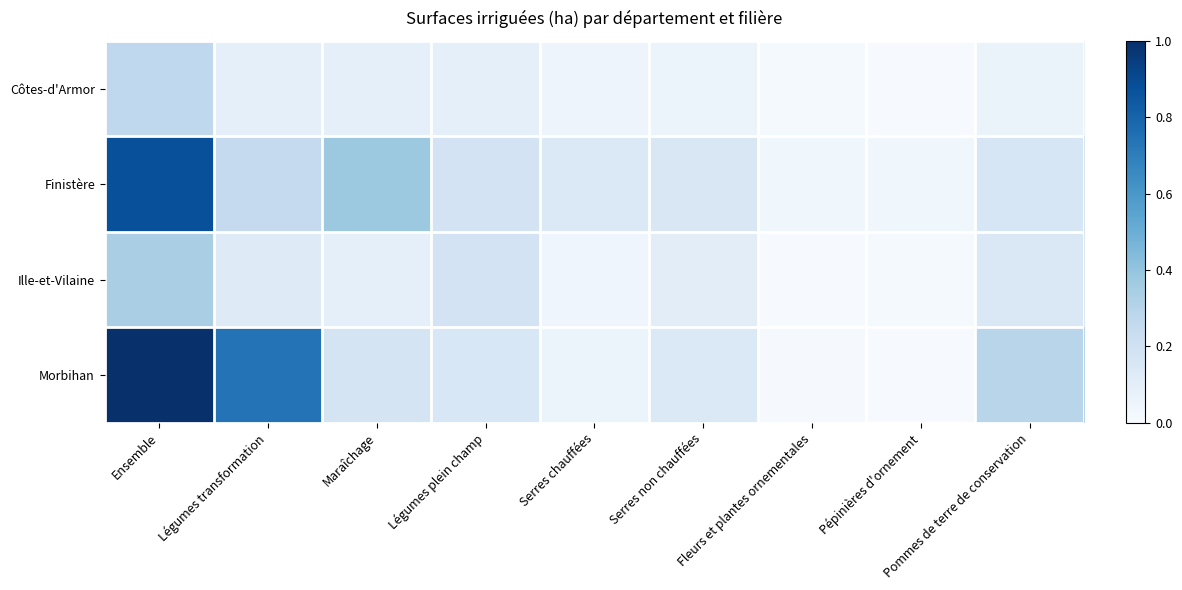

Rank the series by their average value, from lowest to highest.

Côtes-d'Armor, Ille-et-Vilaine, Finistère, Morbihan